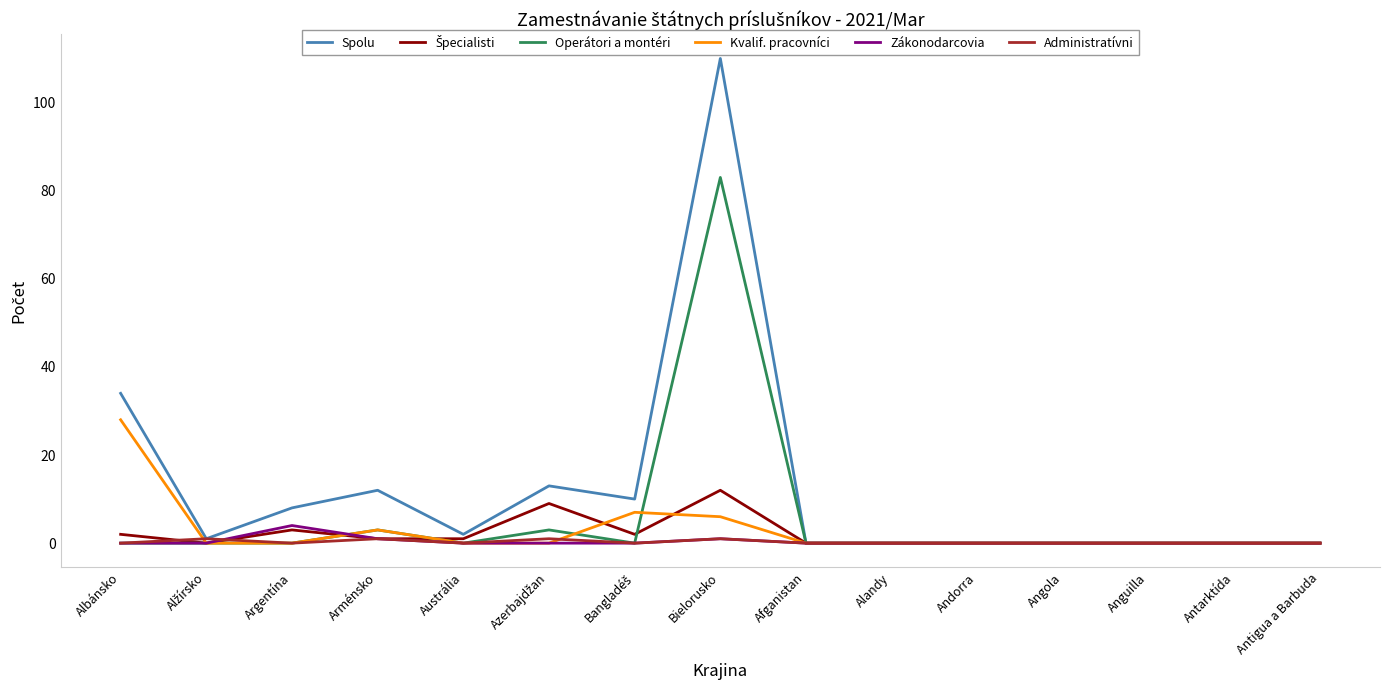

Which label corresponds to the largest value in the chart?

Bielorusko